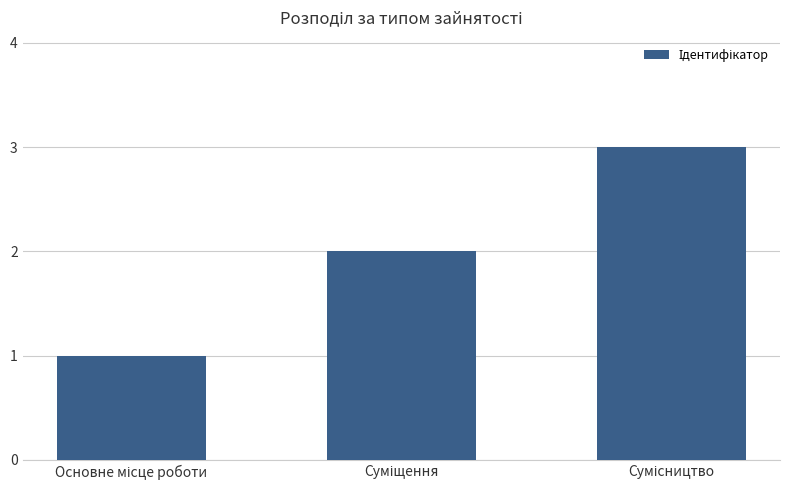

What is the greatest value displayed?

3